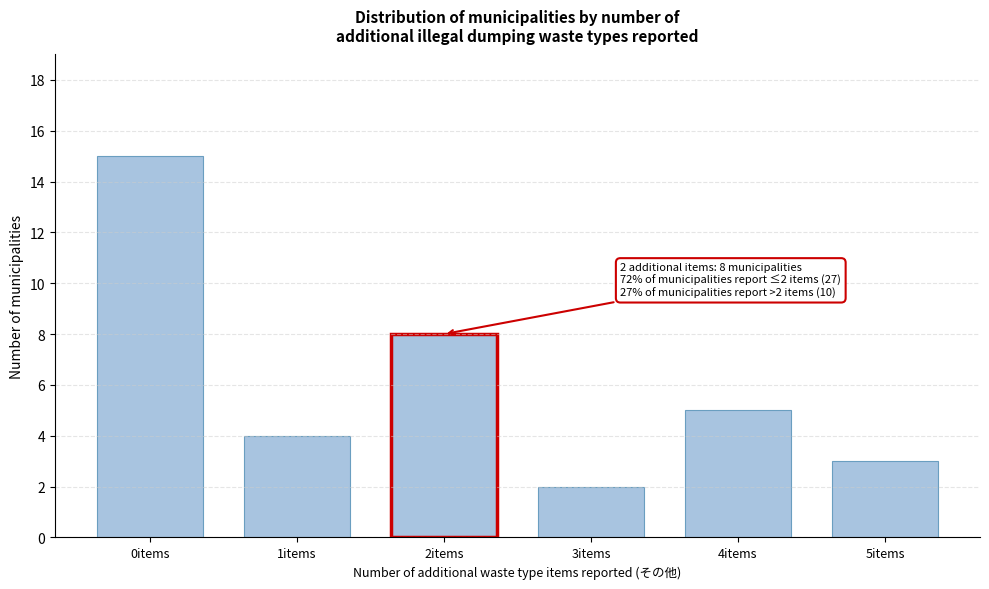

Reading left to right, list all the values displayed in this chart.

0items=15	1items=4	2items=8	3items=2	4items=5	5items=3